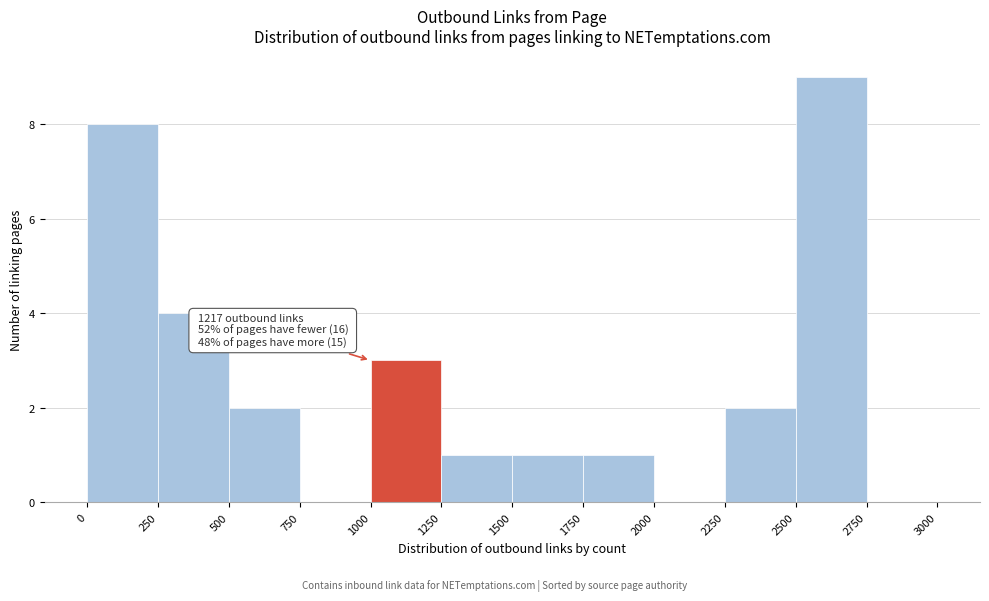

Over which range of the x-axis is the bar tallest?

2500 to 2750